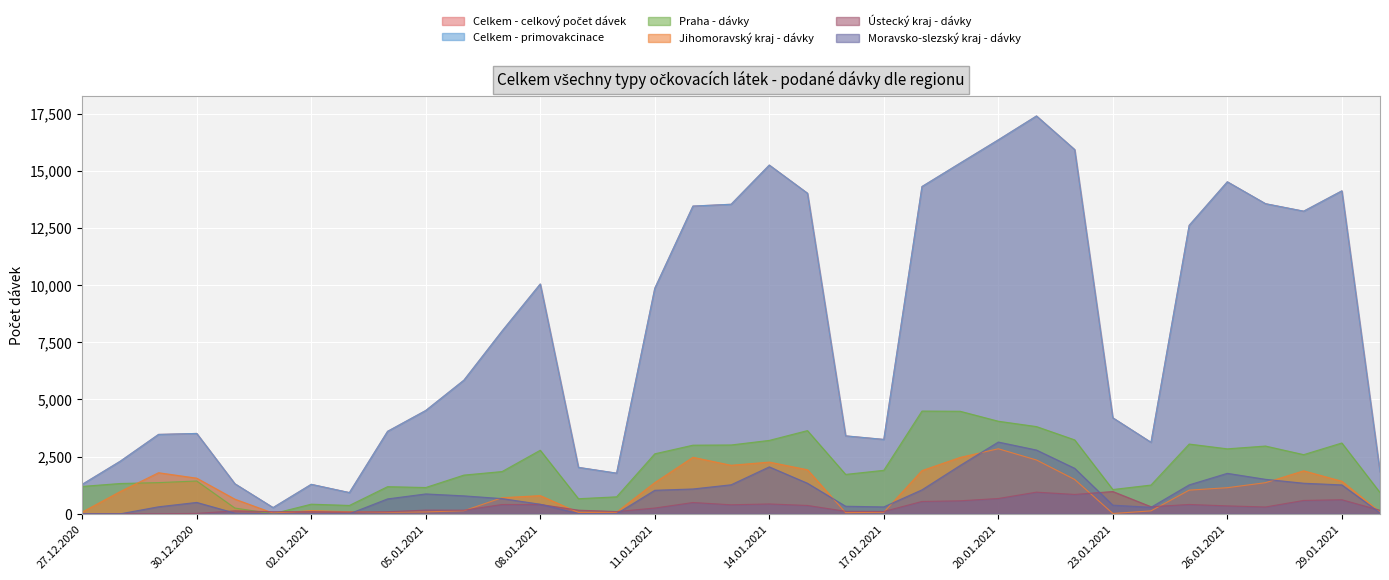

Is the value of Praha - dávky at 31.12.2020 greater than the value of Ústecký kraj - dávky at 29.01.2021?

No